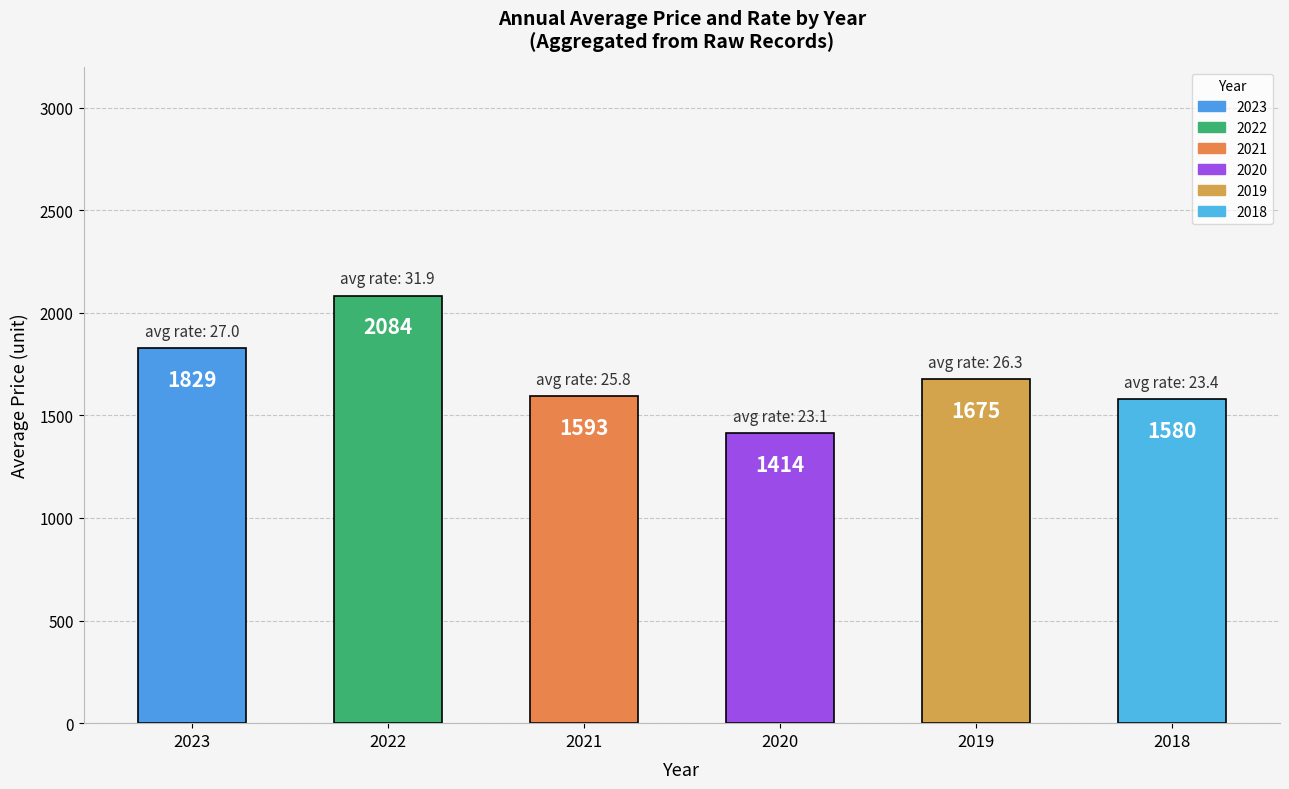

True or false: the data shows 1592.9 at 2021.

True